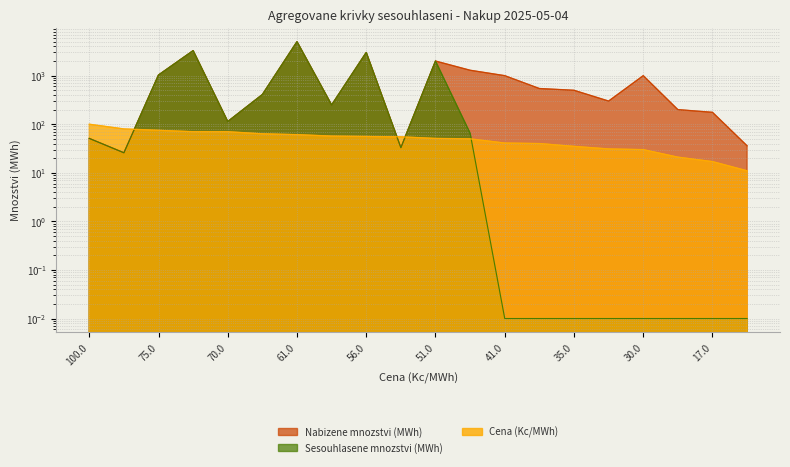

What is the greatest value displayed?

5000.0